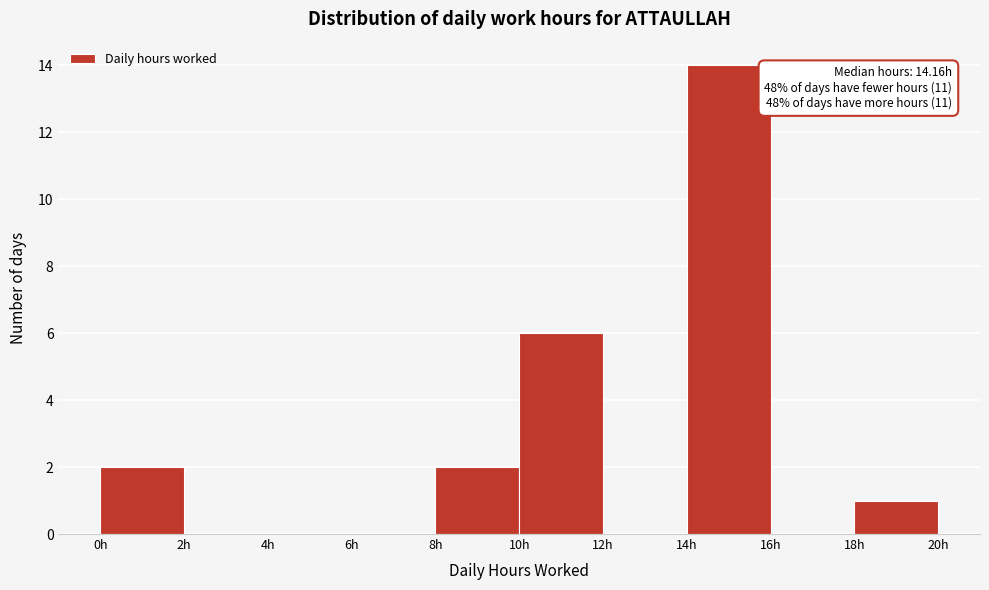

Which range on the x-axis has the tallest bar?

14 to 16